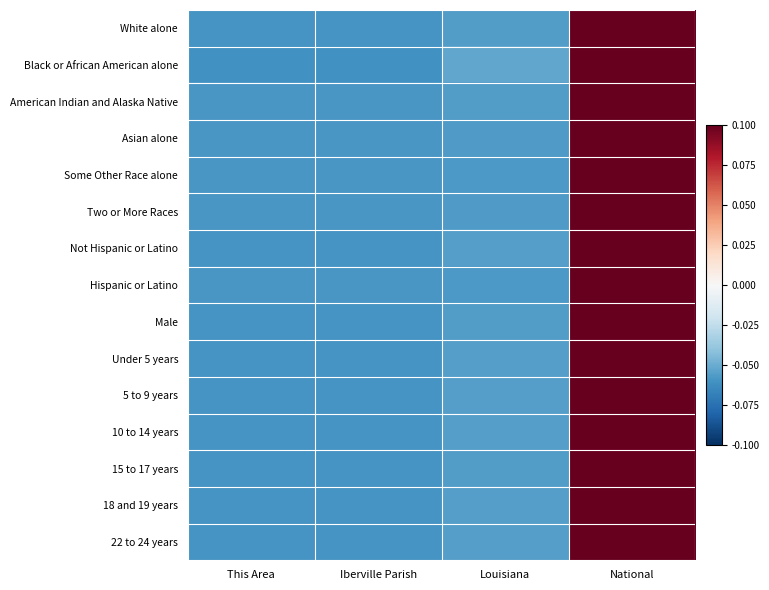

Reading left to right, what are all the values shown in this chart?

White alone: This Area=-0.1	Iberville Parish=-0.1	Louisiana=-0.1	National=0.1
Black or African American alone: This Area=-0.1	Iberville Parish=-0.1	Louisiana=-0.1	National=0.1
American Indian and Alaska Native: This Area=-0.1	Iberville Parish=-0.1	Louisiana=-0.1	National=0.1
Asian alone: This Area=-0.1	Iberville Parish=-0.1	Louisiana=-0.1	National=0.1
Some Other Race alone: This Area=-0.1	Iberville Parish=-0.1	Louisiana=-0.1	National=0.1
Two or More Races: This Area=-0.1	Iberville Parish=-0.1	Louisiana=-0.1	National=0.1
Not Hispanic or Latino: This Area=-0.1	Iberville Parish=-0.1	Louisiana=-0.1	National=0.1
Hispanic or Latino: This Area=-0.1	Iberville Parish=-0.1	Louisiana=-0.1	National=0.1
Male: This Area=-0.1	Iberville Parish=-0.1	Louisiana=-0.1	National=0.1
Under 5 years: This Area=-0.1	Iberville Parish=-0.1	Louisiana=-0.1	National=0.1
5 to 9 years: This Area=-0.1	Iberville Parish=-0.1	Louisiana=-0.1	National=0.1
10 to 14 years: This Area=-0.1	Iberville Parish=-0.1	Louisiana=-0.1	National=0.1
15 to 17 years: This Area=-0.1	Iberville Parish=-0.1	Louisiana=-0.1	National=0.1
18 and 19 years: This Area=-0.1	Iberville Parish=-0.1	Louisiana=-0.1	National=0.1
22 to 24 years: This Area=-0.1	Iberville Parish=-0.1	Louisiana=-0.1	National=0.1